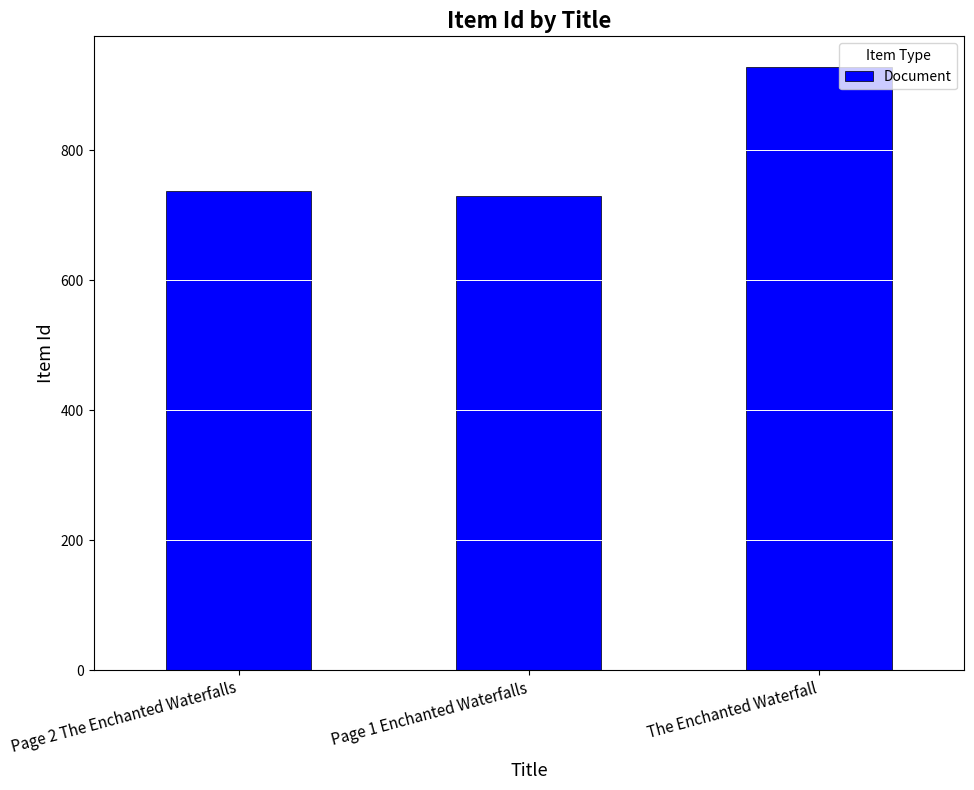

What is the value of the 1st bar from the left?

737